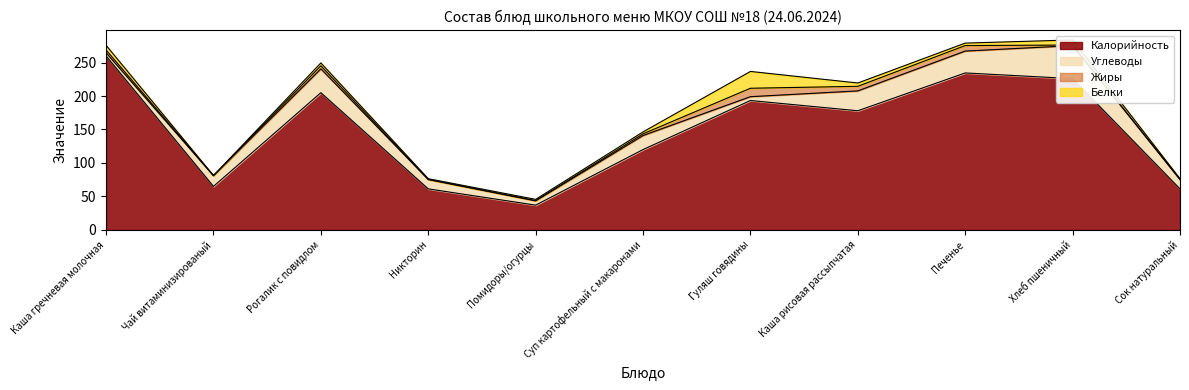

Where is Калорийность nearest to the value 148?

Суп картофельный с макаронами